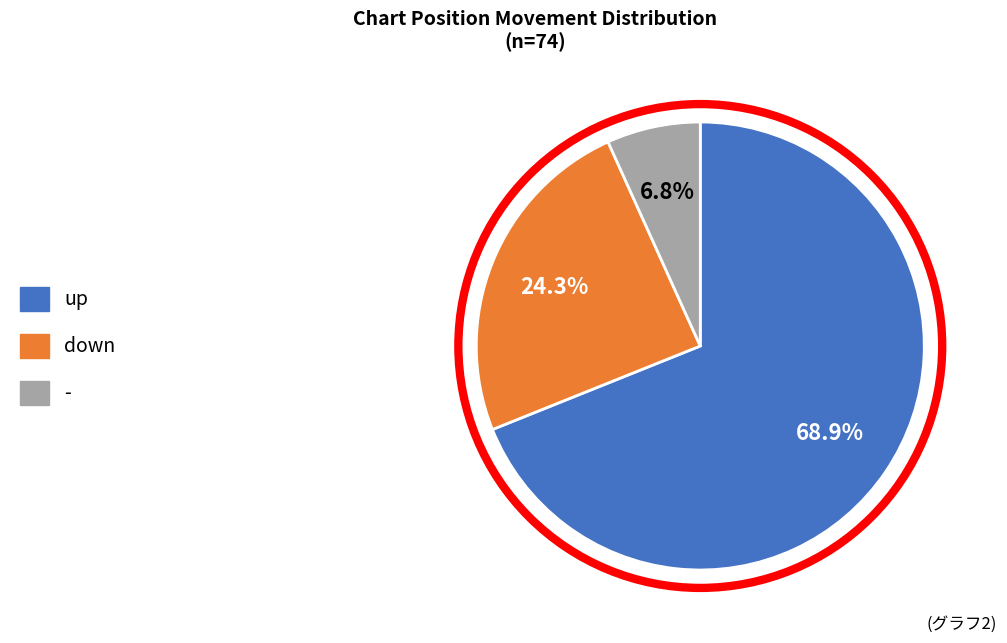

Approximately how many times larger is the value at down compared to up?

0.4